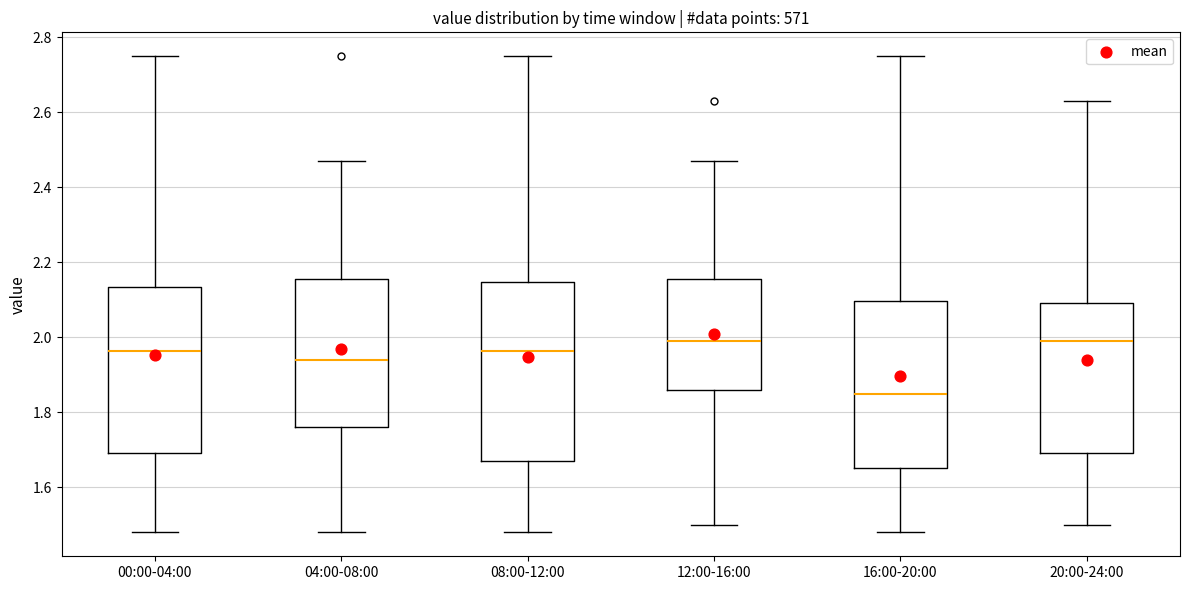

Which box is the tallest, from its lower edge to its upper edge?

08:00-12:00